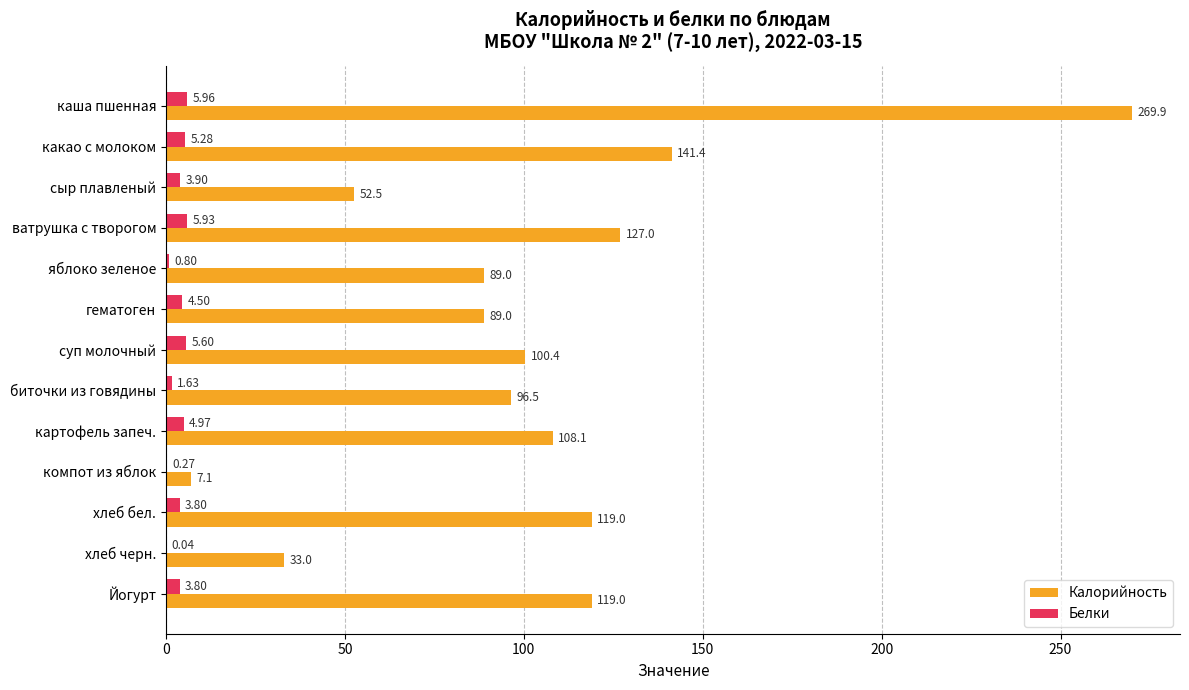

At which label is Калорийность closest to 138?

какао с молоком